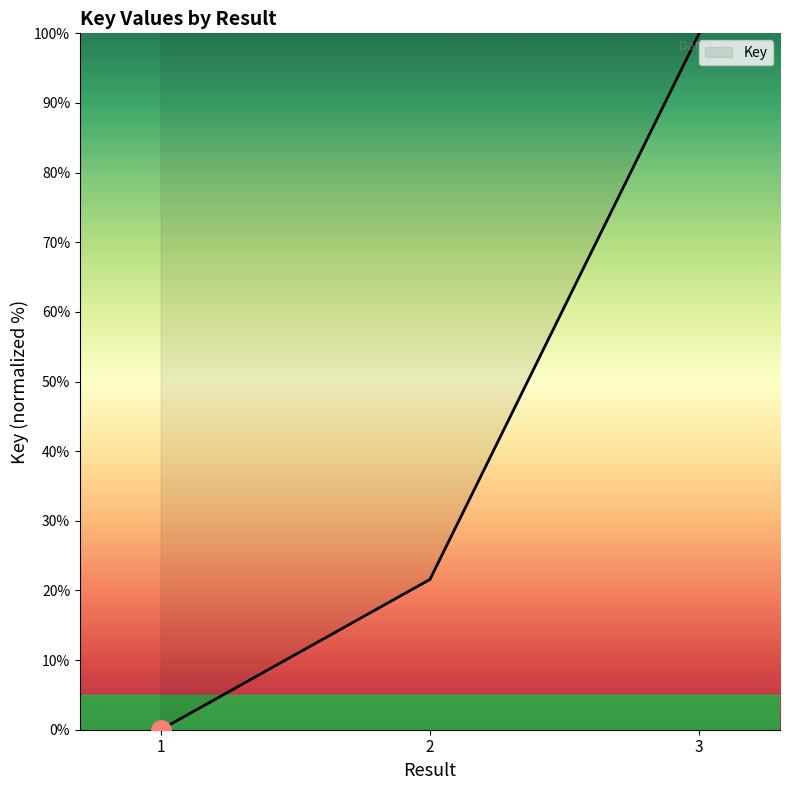

Does the chart display data point markers on the line(s)?

No